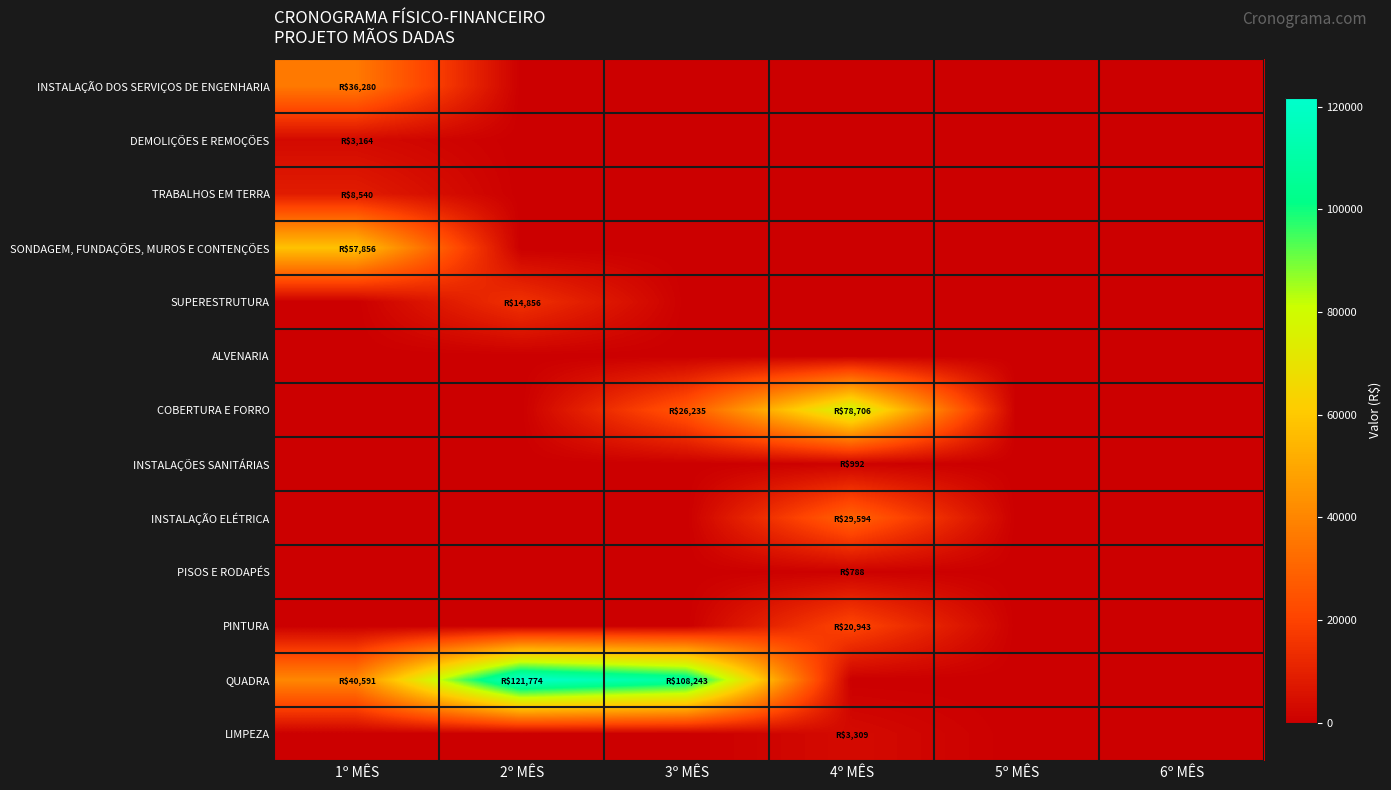

At 5º MÊS, list the series in order from smallest to largest.

INSTALAÇÃO DOS SERVIÇOS DE ENGENHARIA, DEMOLIÇÕES E REMOÇÕES, TRABALHOS EM TERRA, SONDAGEM, FUNDAÇÕES, MUROS E CONTENÇÕES, SUPERESTRUTURA, ALVENARIA, COBERTURA E FORRO, INSTALAÇÕES SANITÁRIAS, INSTALAÇÃO ELÉTRICA, PISOS E RODAPÉS, PINTURA, QUADRA, LIMPEZA